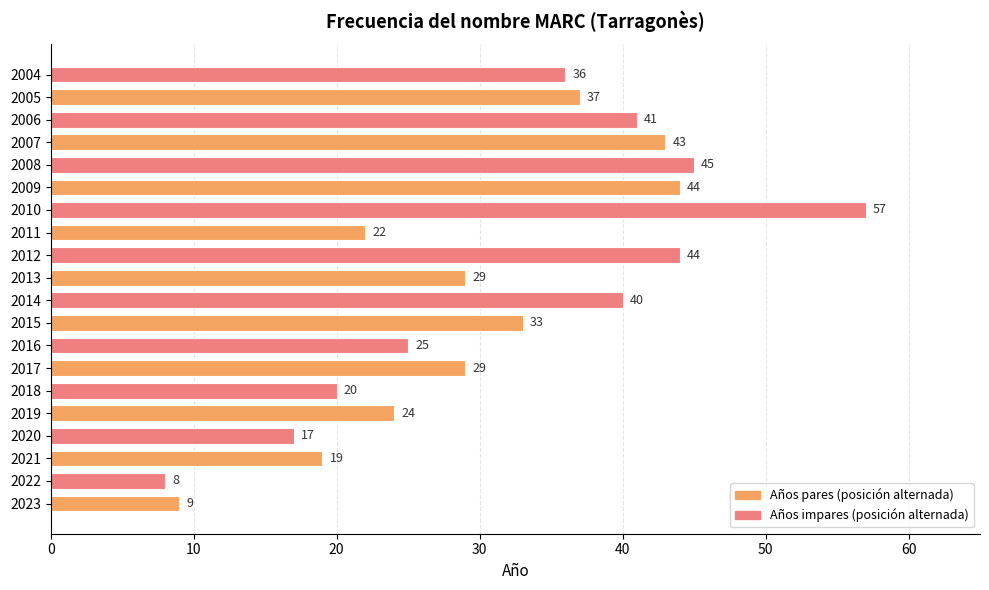

At which category does the chart reach its peak across all series?

2010